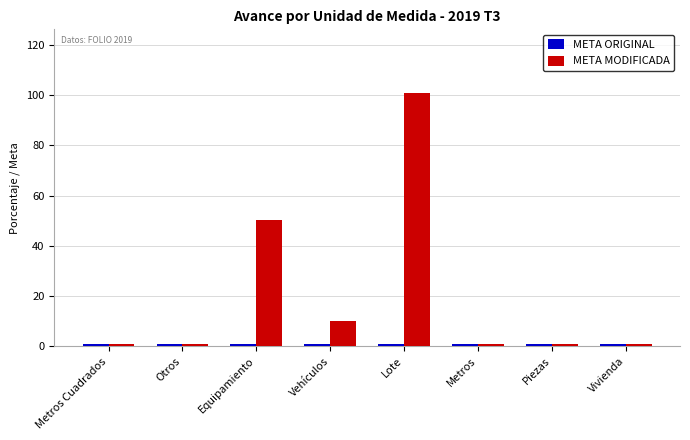

Which series has the largest range (max minus min)?

META MODIFICADA